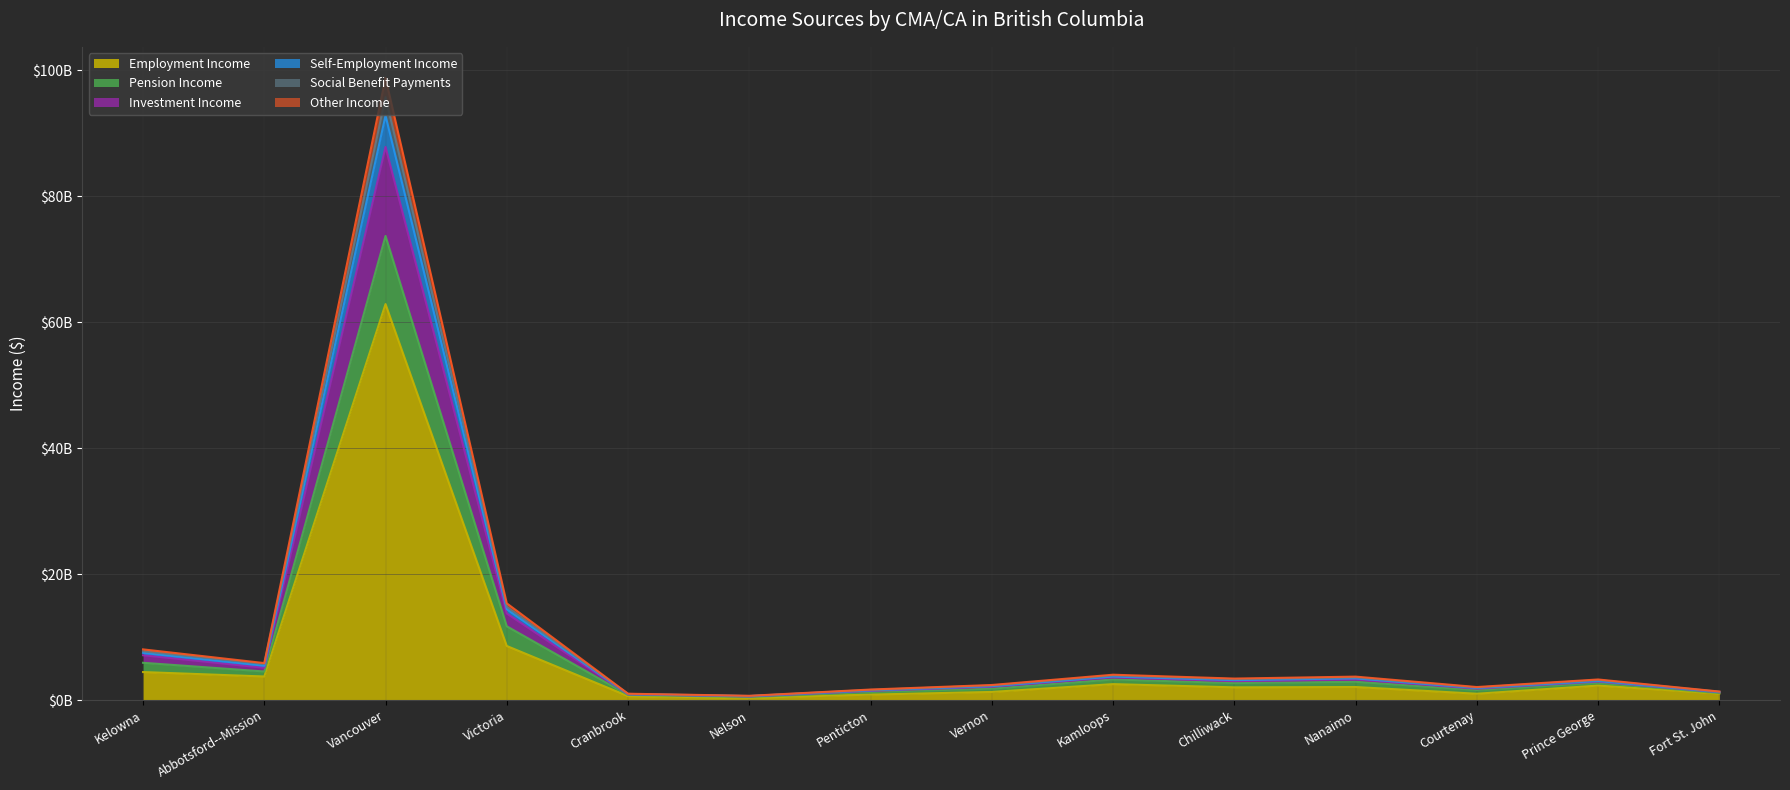

What are all the series names shown in the legend?

Employment Income, Pension Income, Investment Income, Self-Employment Income, Social Benefit Payments, Other Income